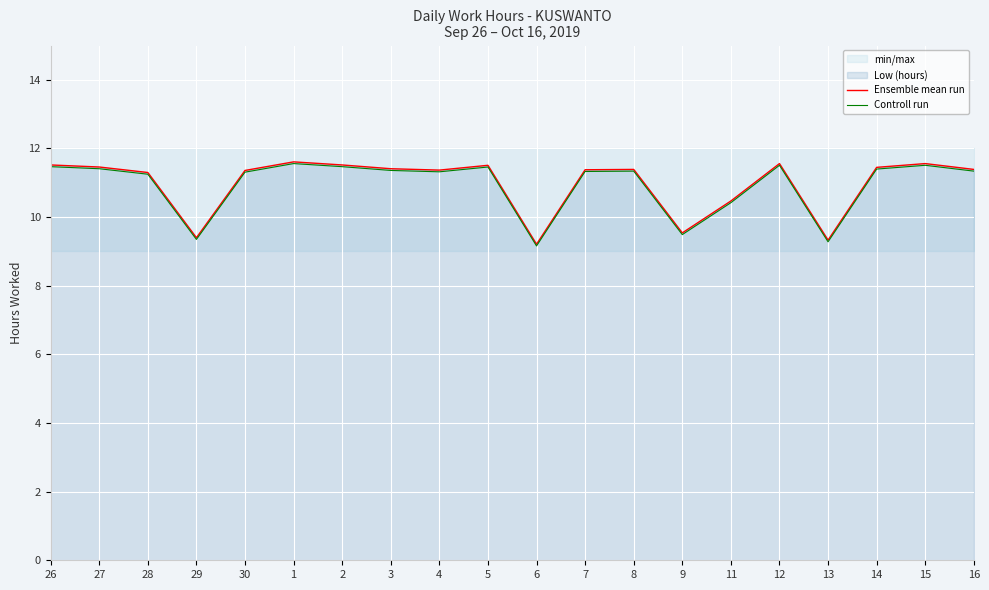

Reading left to right, what are all the values shown in this chart?

Ensemble mean run: 26=11.5	27=11.5	28=11.3	29=9.4	30=11.4	1=11.6	2=11.5	3=11.4	4=11.4	5=11.5	6=9.2	7=11.4	8=11.4	9=9.5	11=10.5	12=11.6	13=9.3	14=11.4	15=11.6	16=11.4
Controll run: 26=11.5	27=11.4	28=11.2	29=9.3	30=11.3	1=11.6	2=11.5	3=11.4	4=11.3	5=11.5	6=9.2	7=11.3	8=11.3	9=9.5	11=10.4	12=11.5	13=9.3	14=11.4	15=11.5	16=11.3